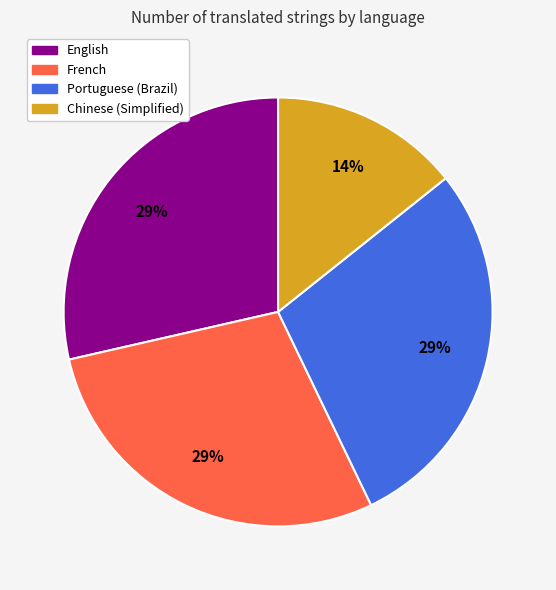

Is Chinese (Simplified) the majority of the pie?

No